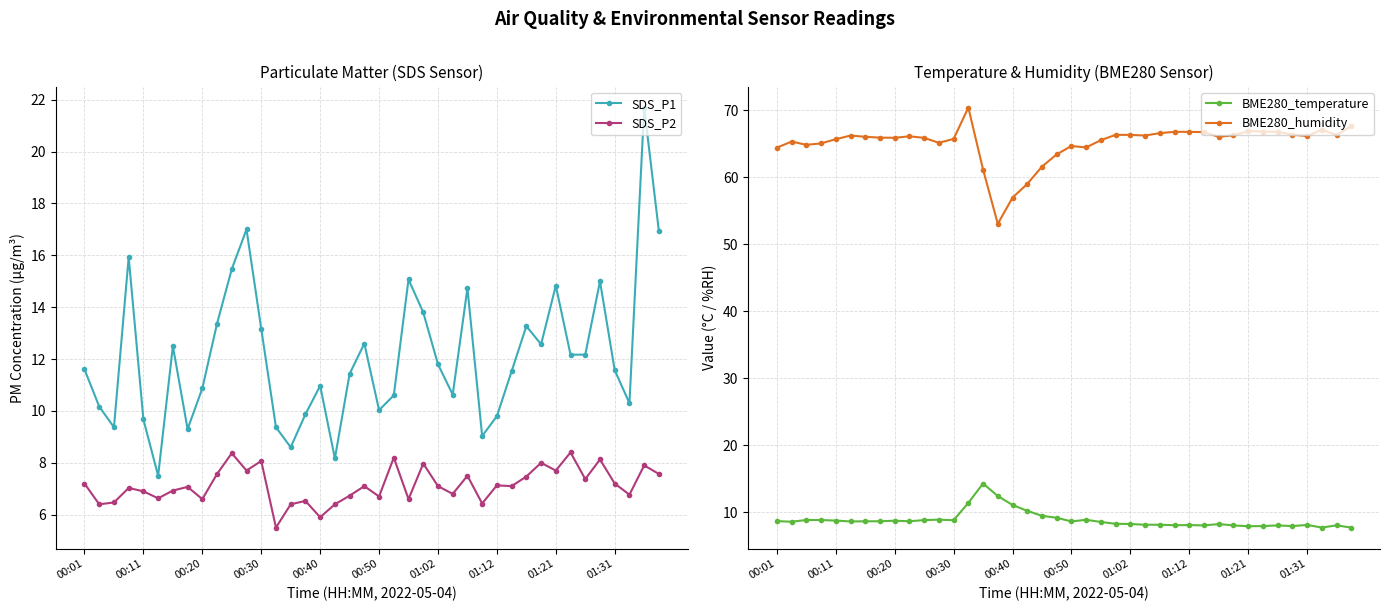

Is the value of SDS_P2 at 00:30 greater than the value of SDS_P1 at 01:02?

No